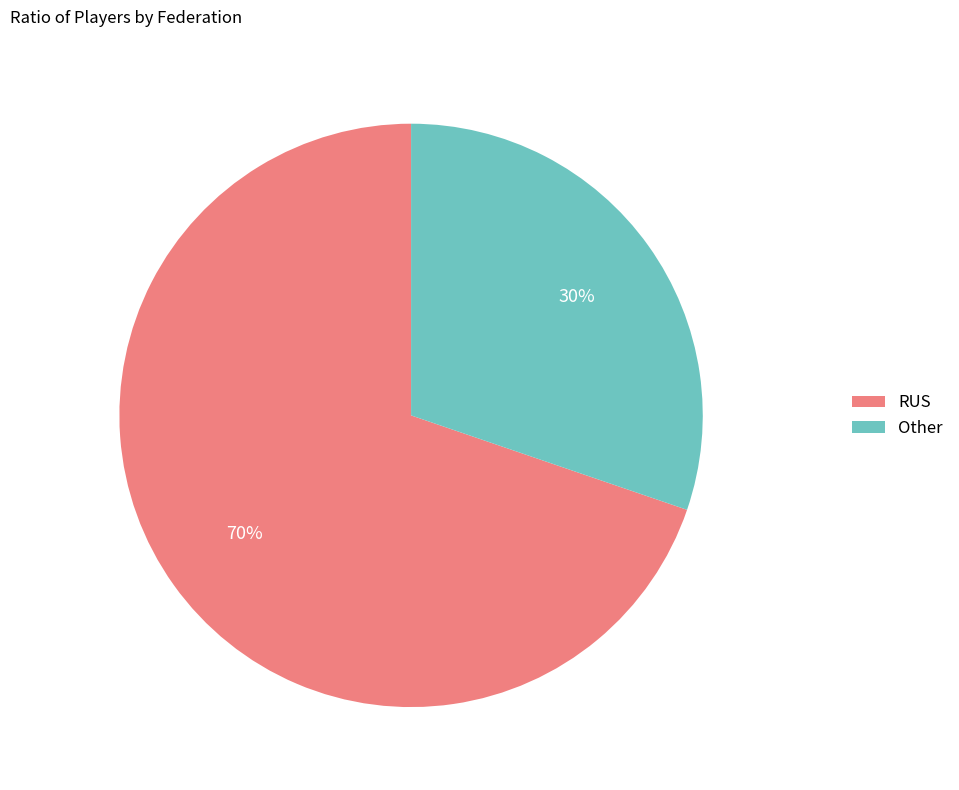

Is Other the majority of the pie?

No